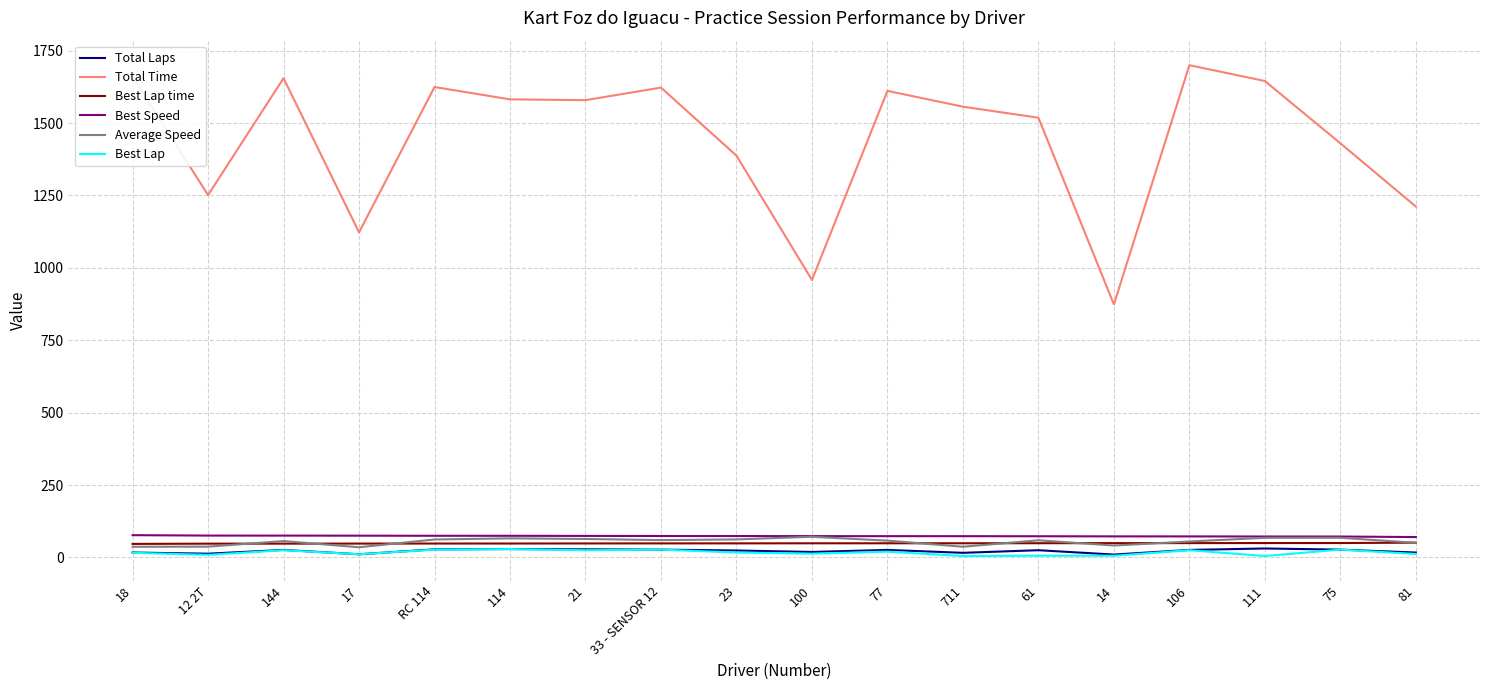

Which series has the largest total across all categories?

Total Time